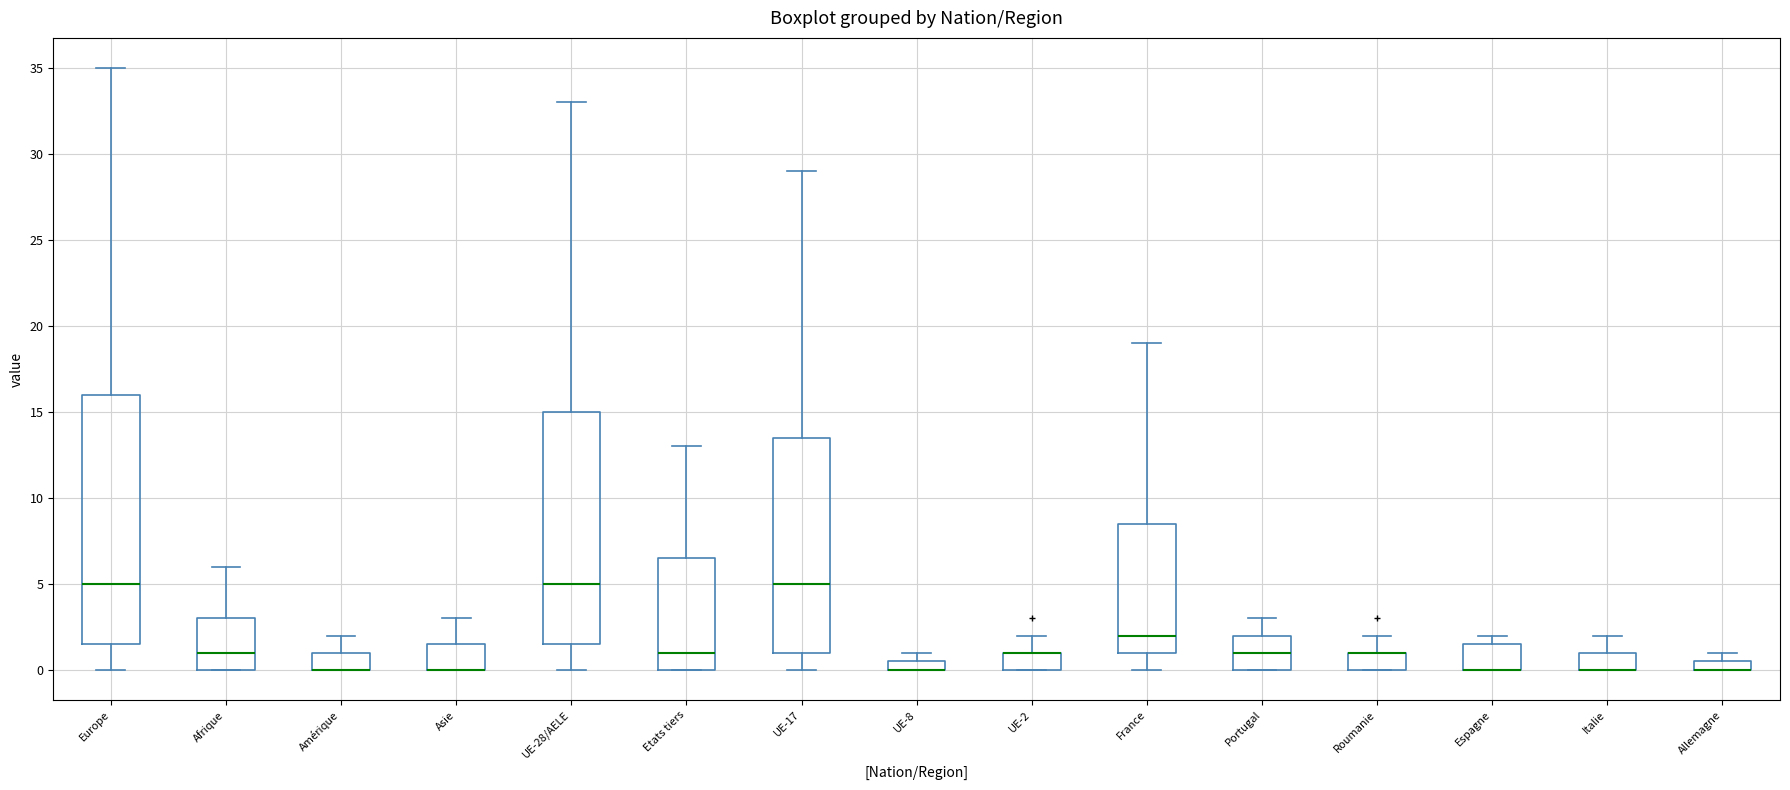

Comparing the boxes themselves (not the whiskers), which one is the tallest?

Europe